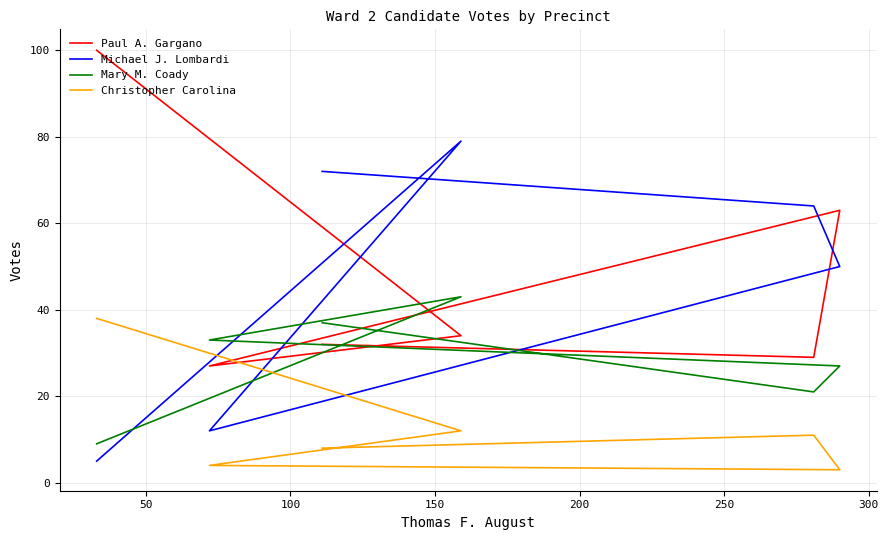

What is the average value of the Paul A. Gargano series?

48